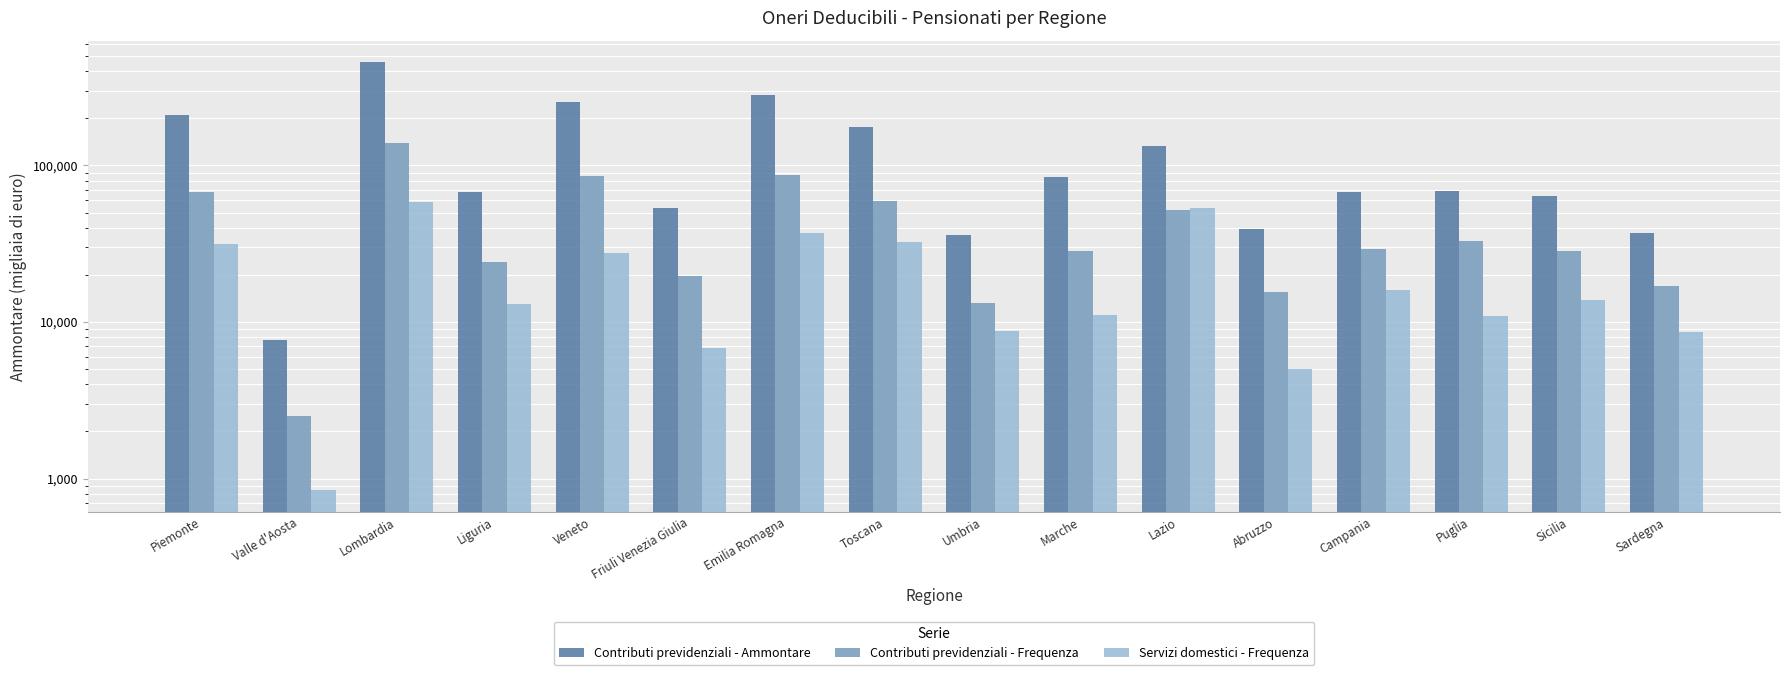

What is the difference between the second highest and second lowest values in the Servizi domestici - Frequenza series?

48642